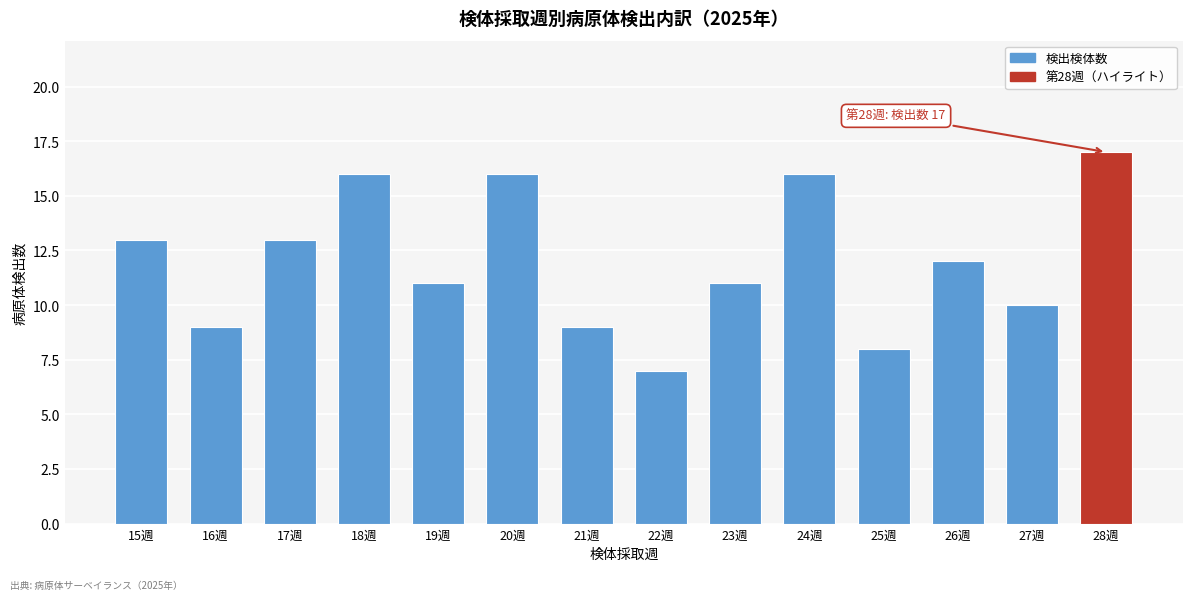

Reading left to right, list all the values displayed in this chart.

15週=13	16週=9	17週=13	18週=16	19週=11	20週=16	21週=9	22週=7	23週=11	24週=16	25週=8	26週=12	27週=10	28週=17